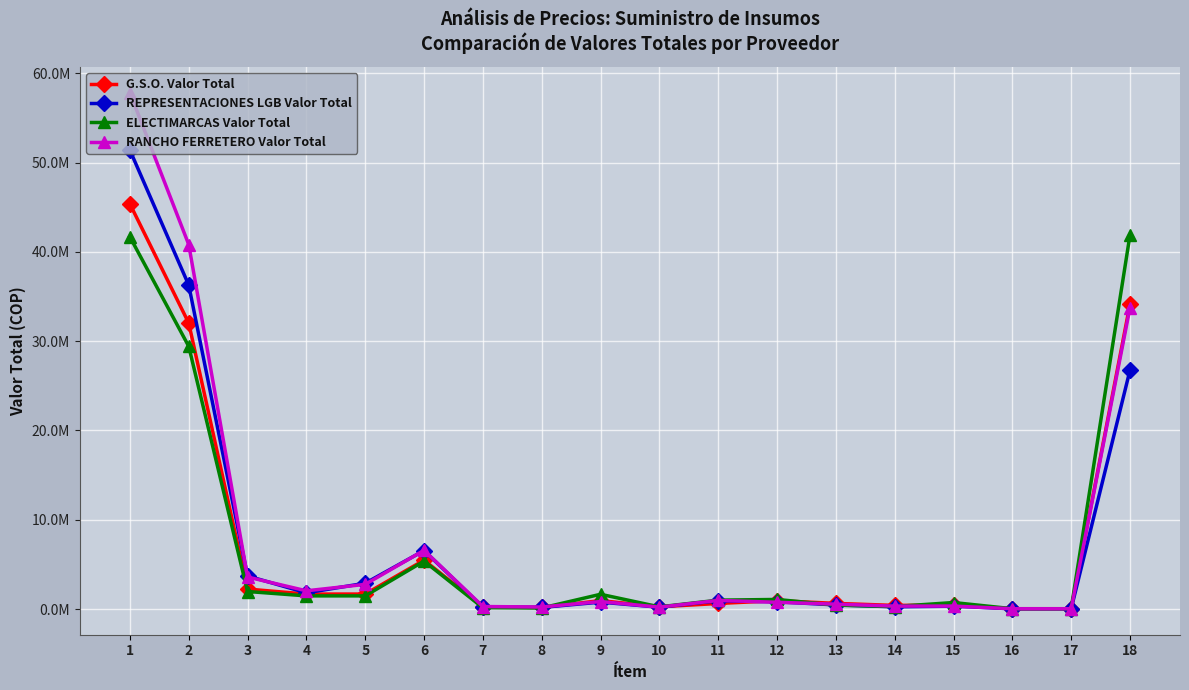

What is the difference between the highest and lowest values at 17?

4622.4